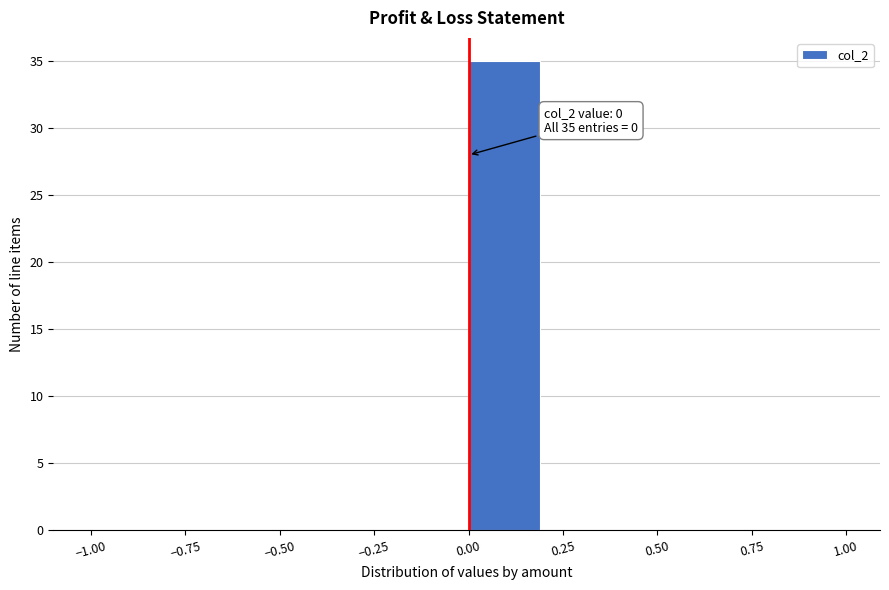

Over which range of the x-axis is the bar tallest?

0.0 to 0.2